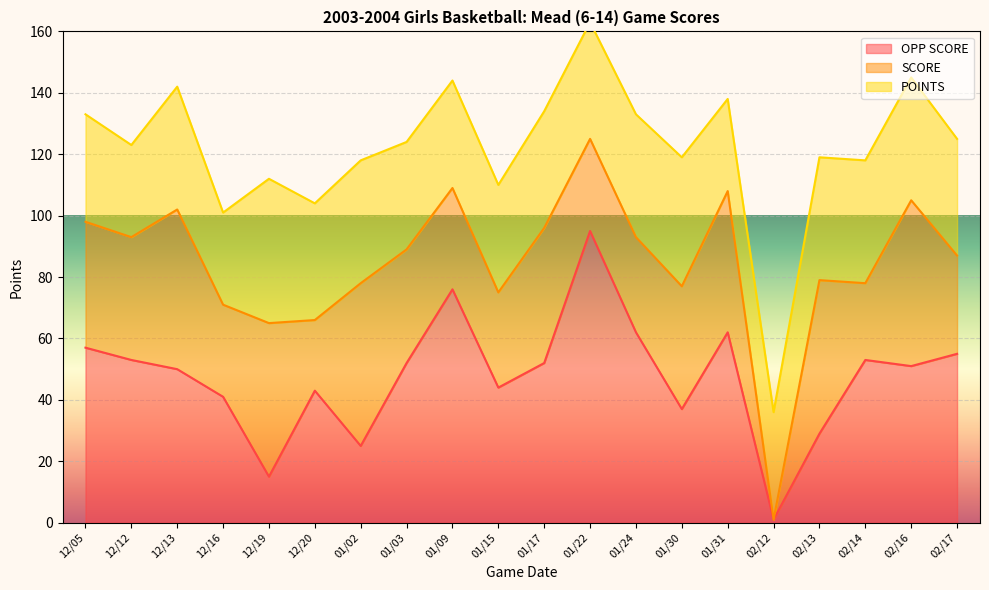

Which category has the lowest value in the OPP SCORE series?

02/12